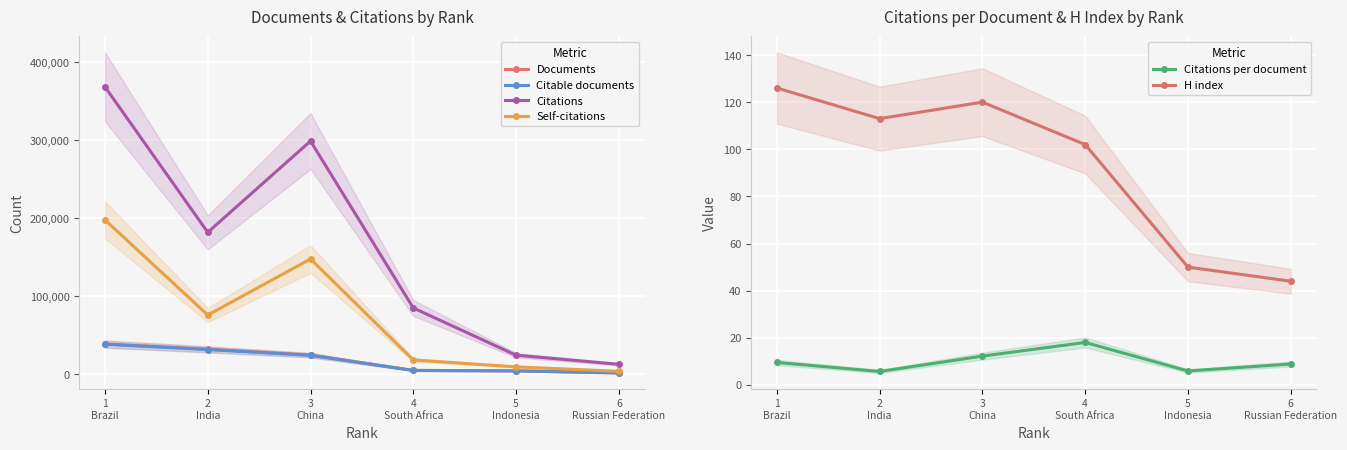

True or false: Citations and Citable documents intersect in this chart.

False